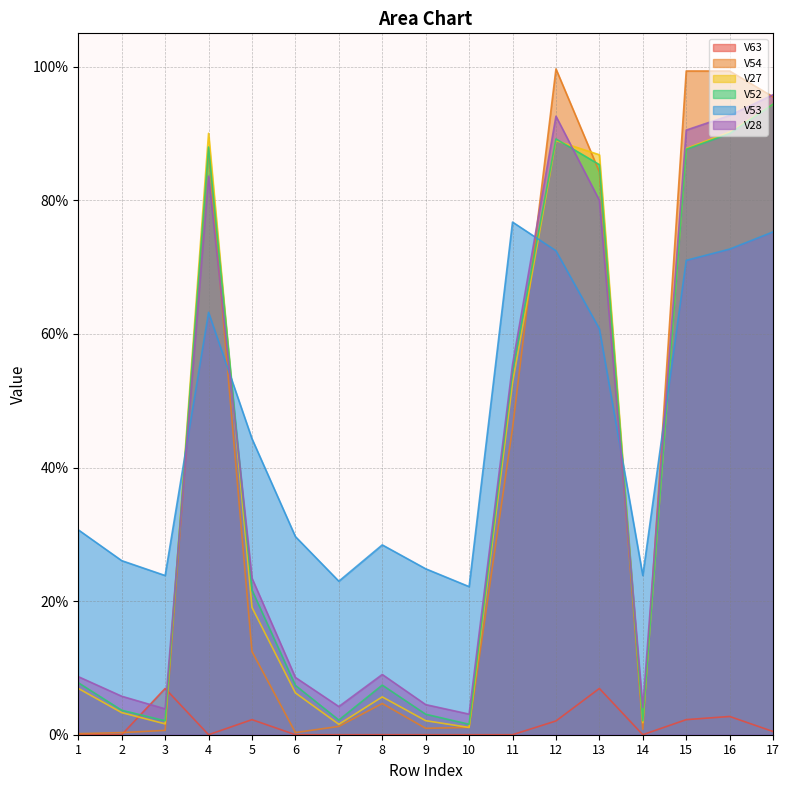

Reading left to right, extract all data points from this chart.

V63: 0.0	0.0	0.1	0.0	0.0	0.0	0.0	0.0	0.0	0.0	0.0	0.0	0.1	0.0	0.0	0.0	0.0
V54: 0.0	0.0	0.0	0.9	0.1	0.0	0.0	0.0	0.0	0.0	0.5	1.0	0.8	0.0	1.0	1.0	1.0
V27: 0.1	0.0	0.0	0.9	0.2	0.1	0.0	0.1	0.0	0.0	0.5	0.9	0.9	0.0	0.9	0.9	0.9
V52: 0.1	0.0	0.0	0.9	0.2	0.1	0.0	0.1	0.0	0.0	0.5	0.9	0.9	0.0	0.9	0.9	0.9
V53: 0.3	0.3	0.2	0.6	0.4	0.3	0.2	0.3	0.2	0.2	0.8	0.7	0.6	0.2	0.7	0.7	0.8
V28: 0.1	0.1	0.0	0.8	0.2	0.1	0.0	0.1	0.0	0.0	0.6	0.9	0.8	0.0	0.9	0.9	1.0